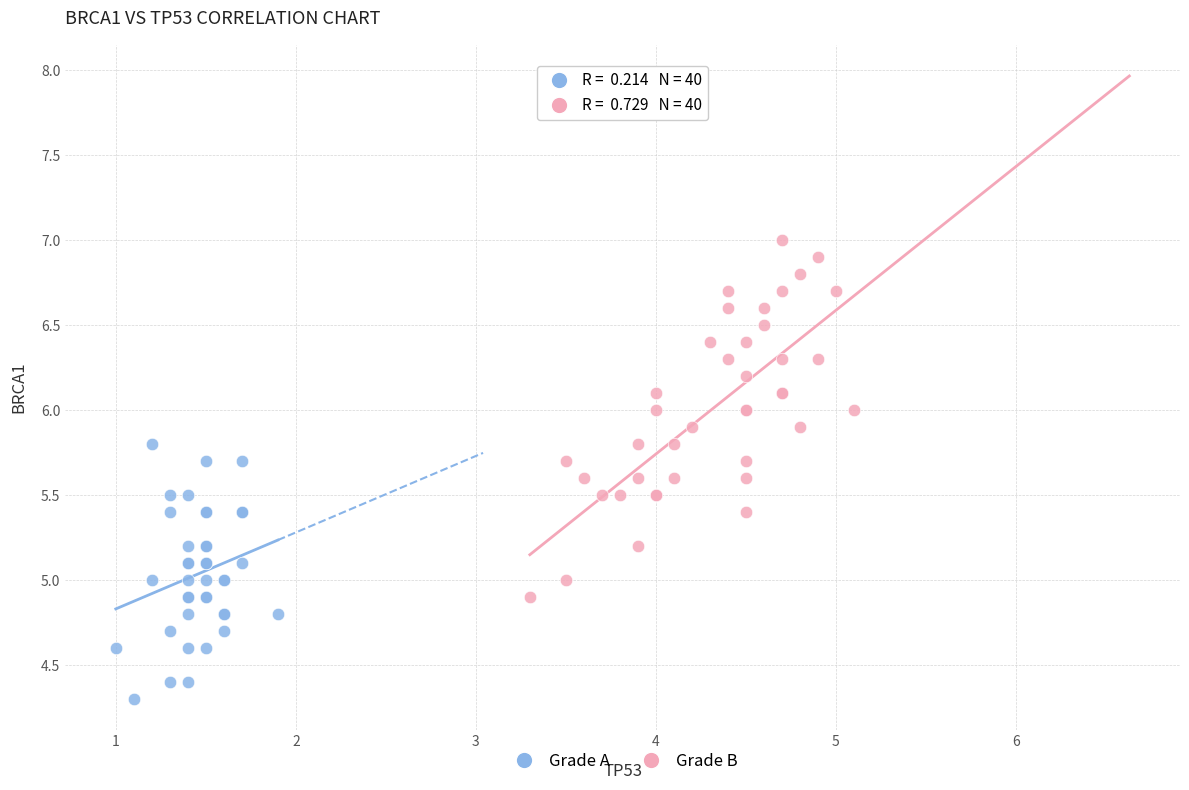

Which series has the largest Y range (max minus min)?

Grade B